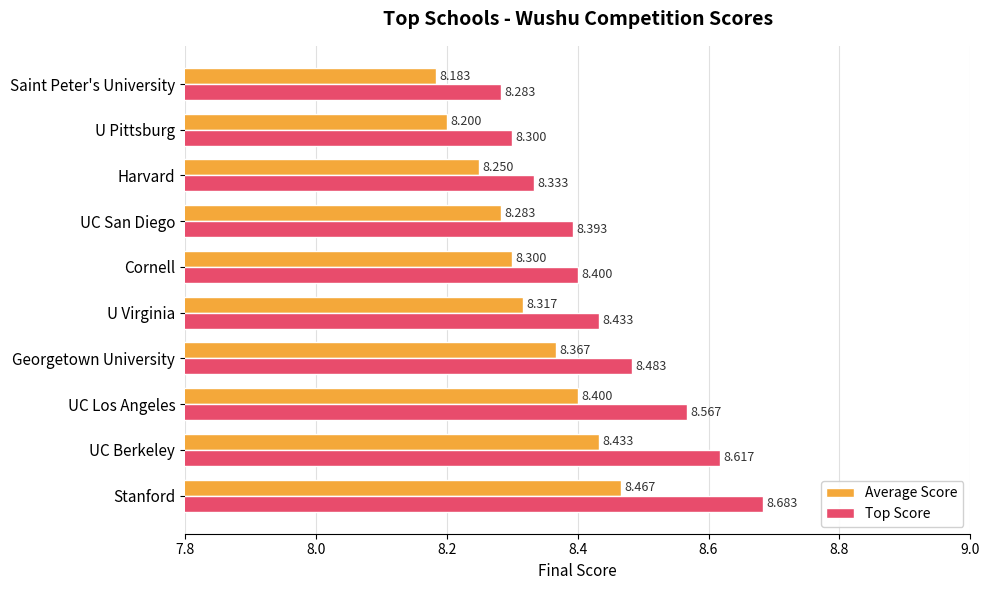

What is the minimum value for Top Score?

8.3